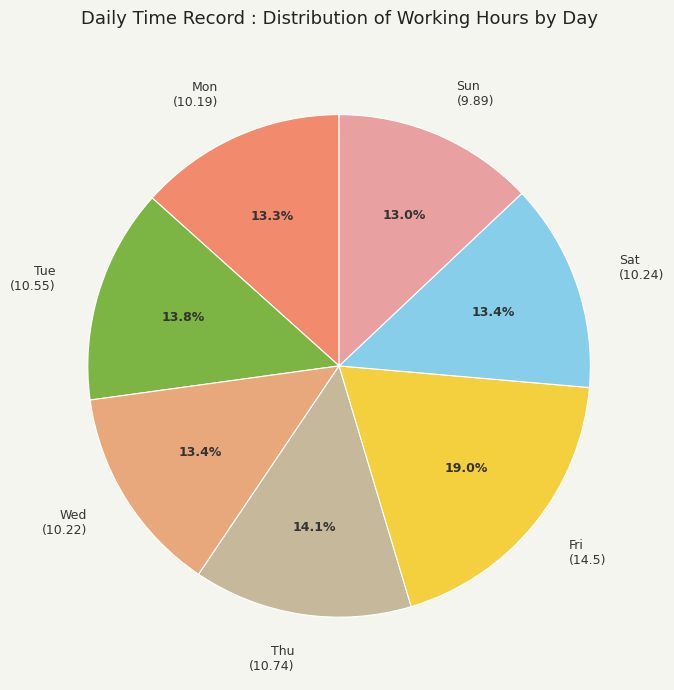

Is there any slice that represents more than half of the pie?

No